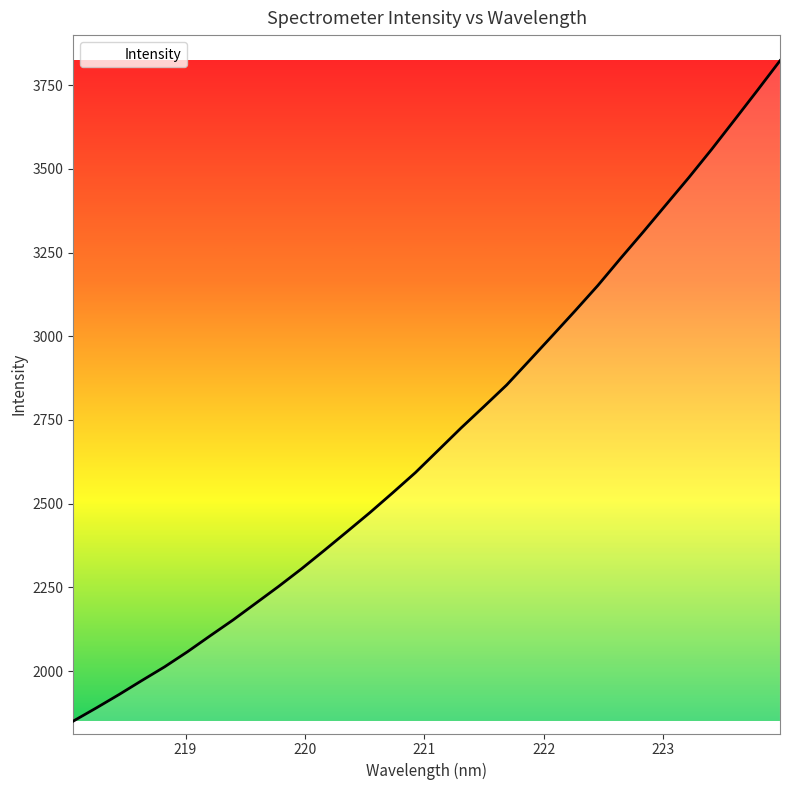

What is the difference between the second highest and minimum values?

1882.9